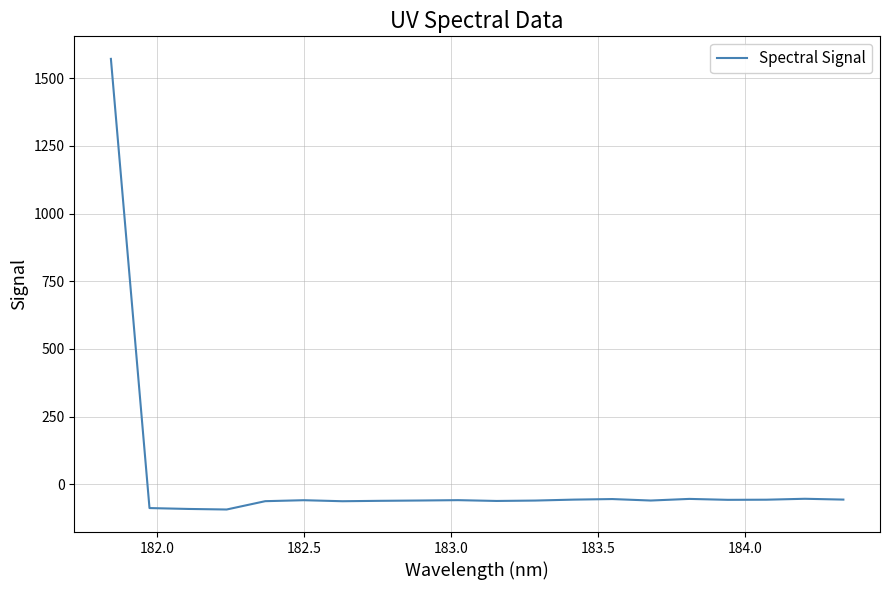

True or false: the data has more than 1 interior local peaks.

True